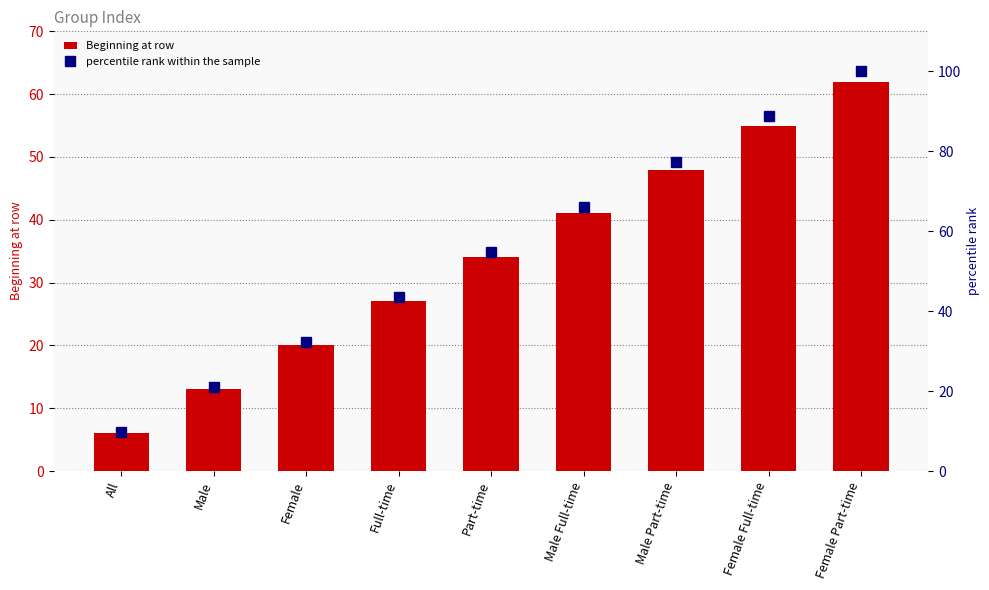

The value of Beginning at row at Female is 20.0. True or false?

True